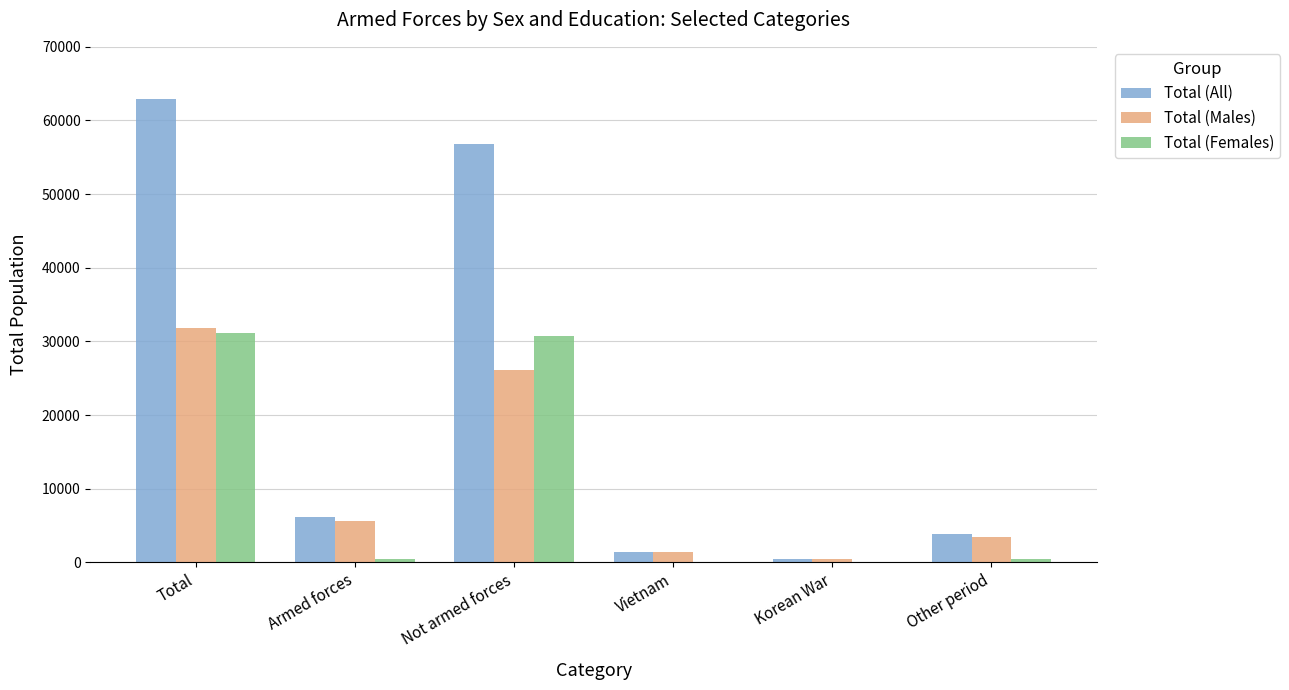

What is the sum of all Total (Males) values?

68827